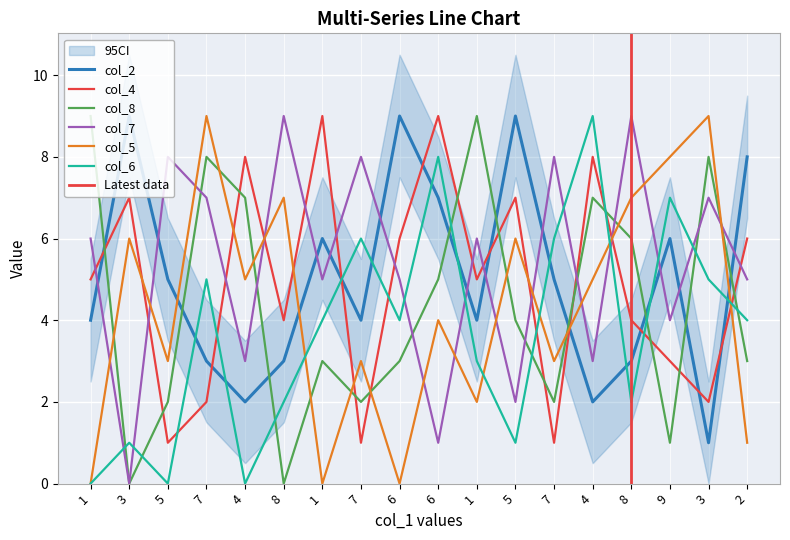

Is the value of col_4 at 7 greater than the value of col_8 at 7?

No